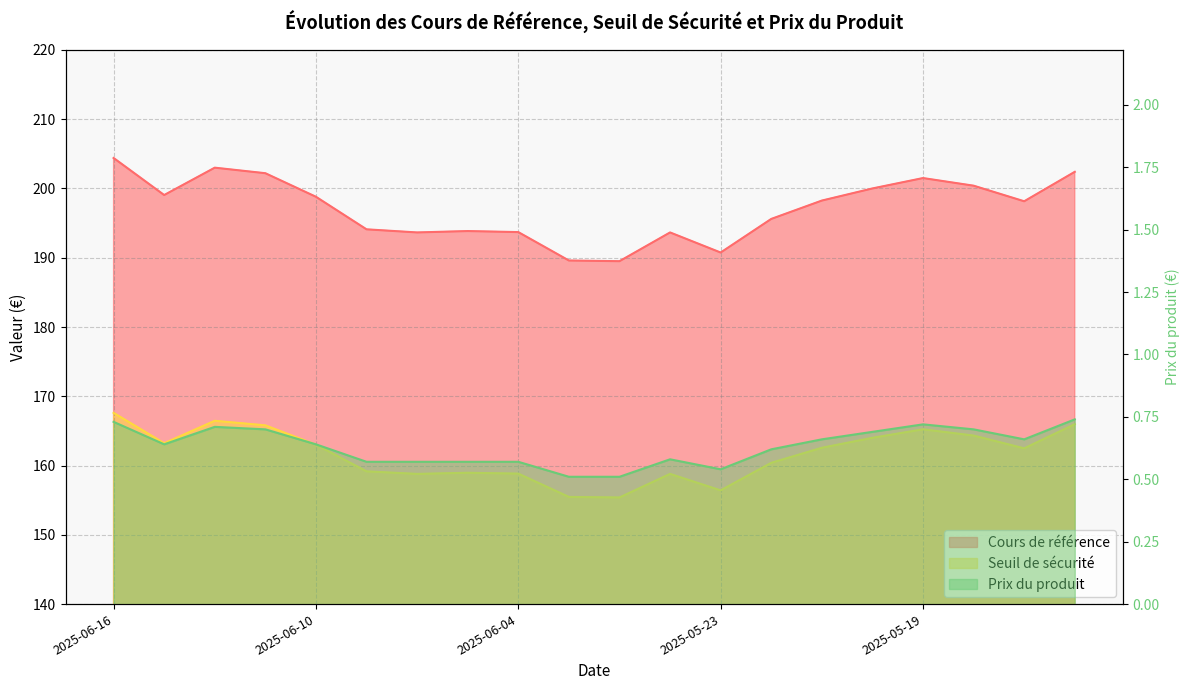

At which category is the sum across all series the highest?

2025-06-16